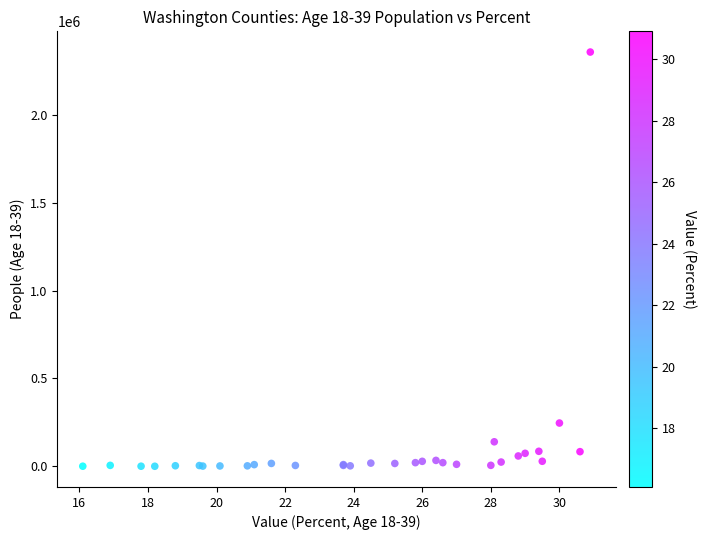

What Y value in the scatter plot is closest to 1178730?

246312